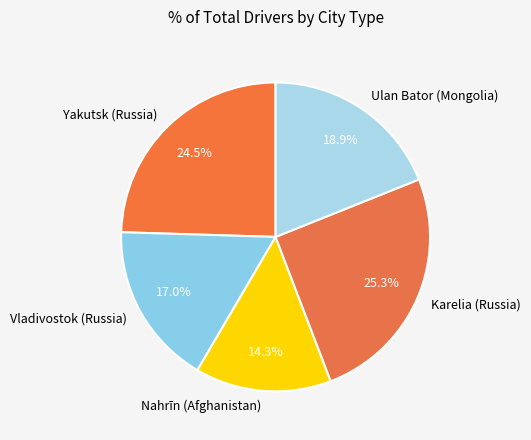

Count the number of slices in the pie.

5